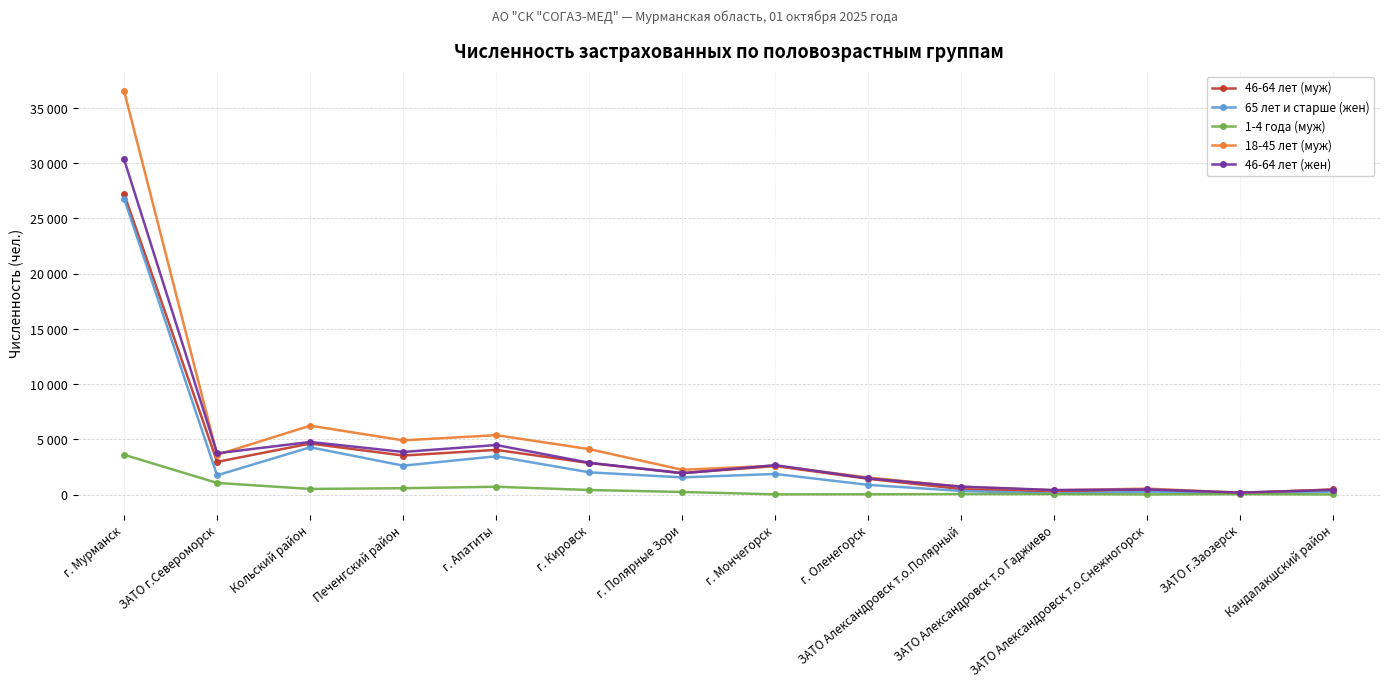

Does the chart have visible grid lines?

Yes